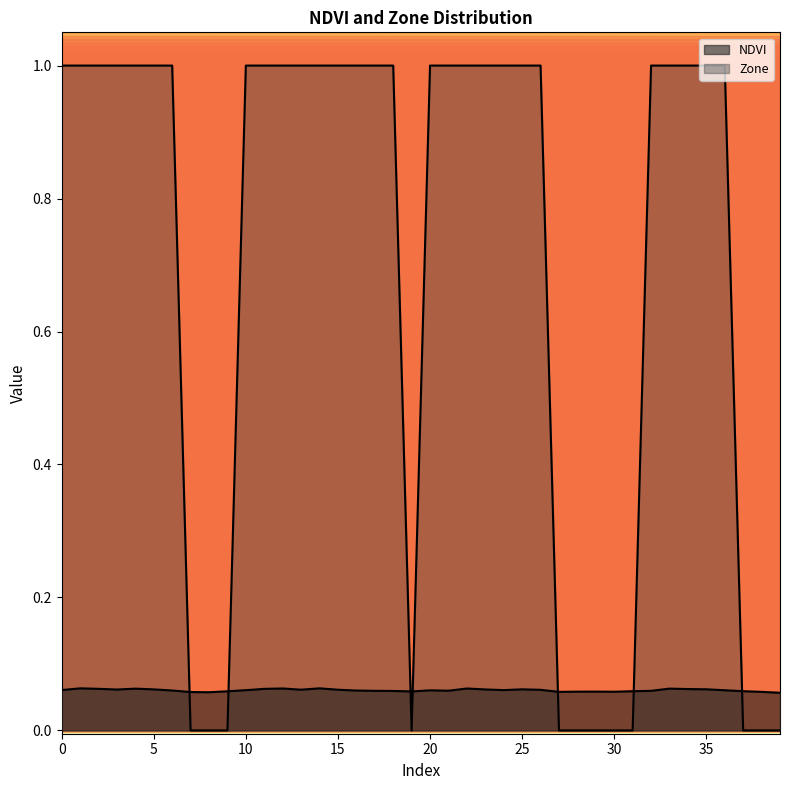

What is the value of the Zone point at the 3rd from the left?

1.0